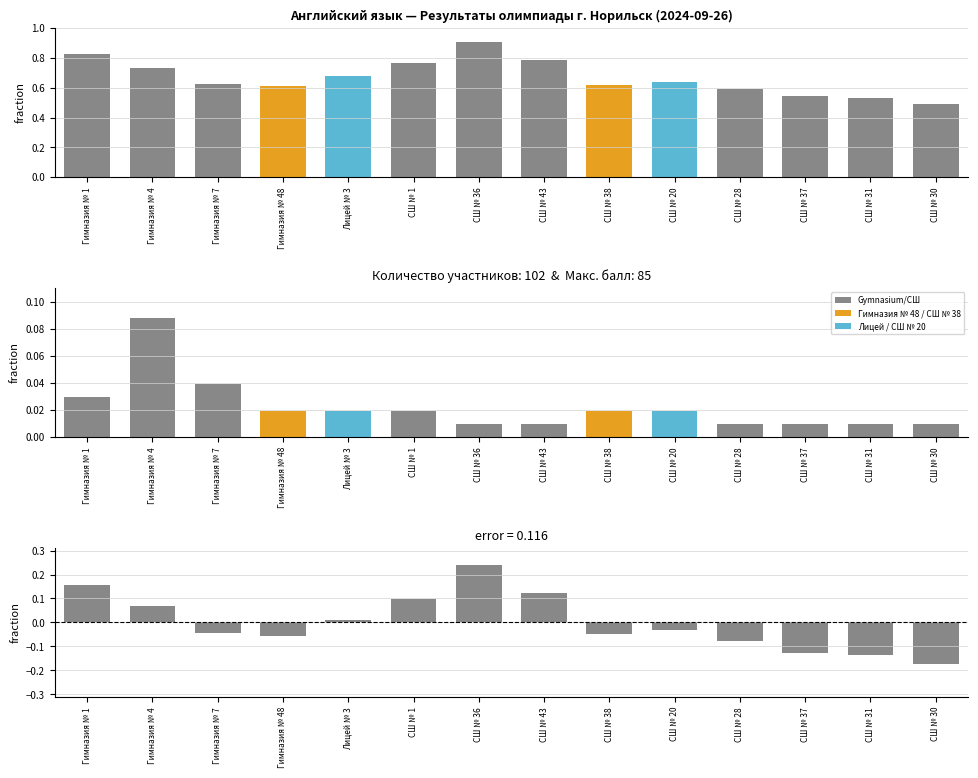

True or false: Доля участников has a value of 0.0 at СШ № 38.

True